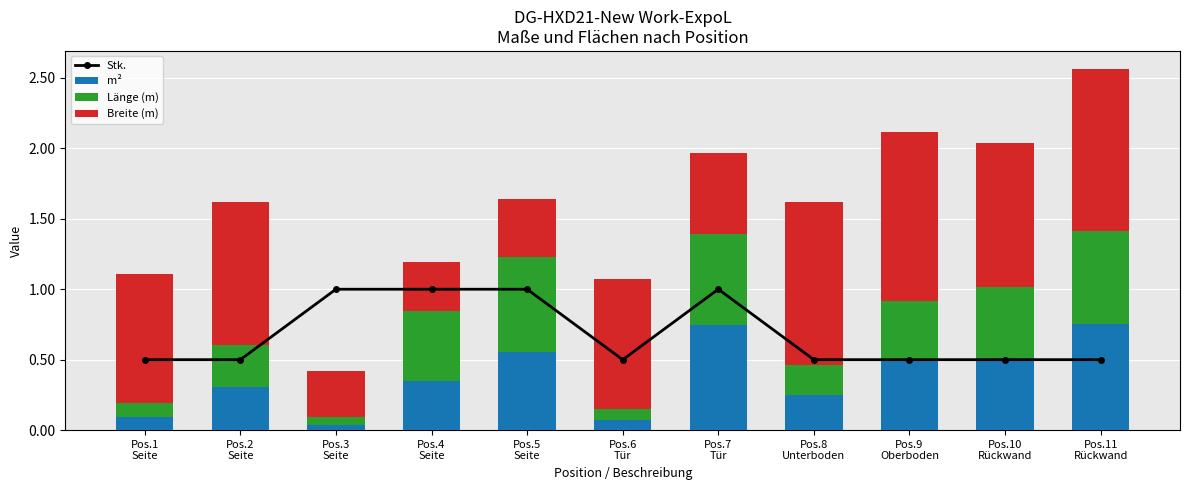

Is it true that Stk. equals 0.5 at Pos.11
Rückwand?

True